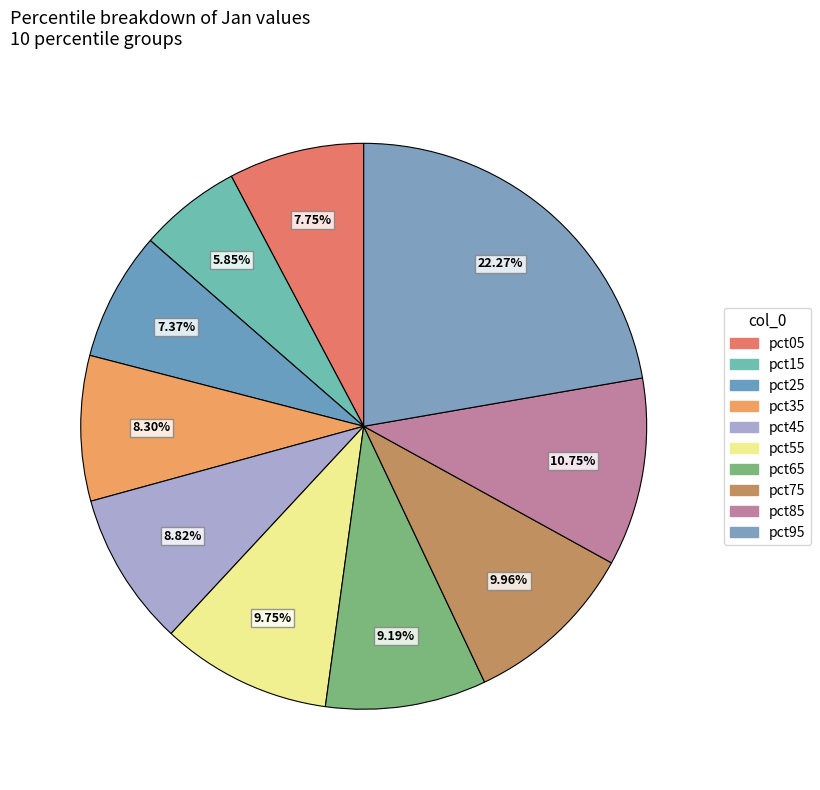

Is it true that pct75 is 10% of the pie?

True